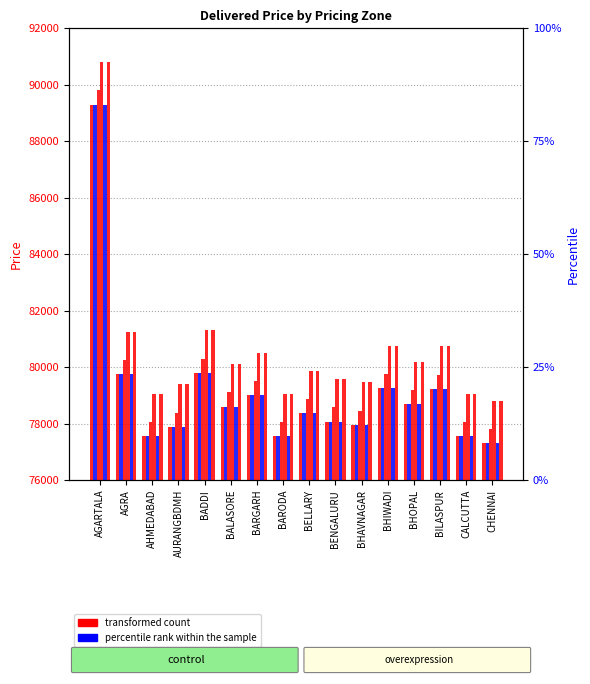

Does the chart contain any negative values?

No